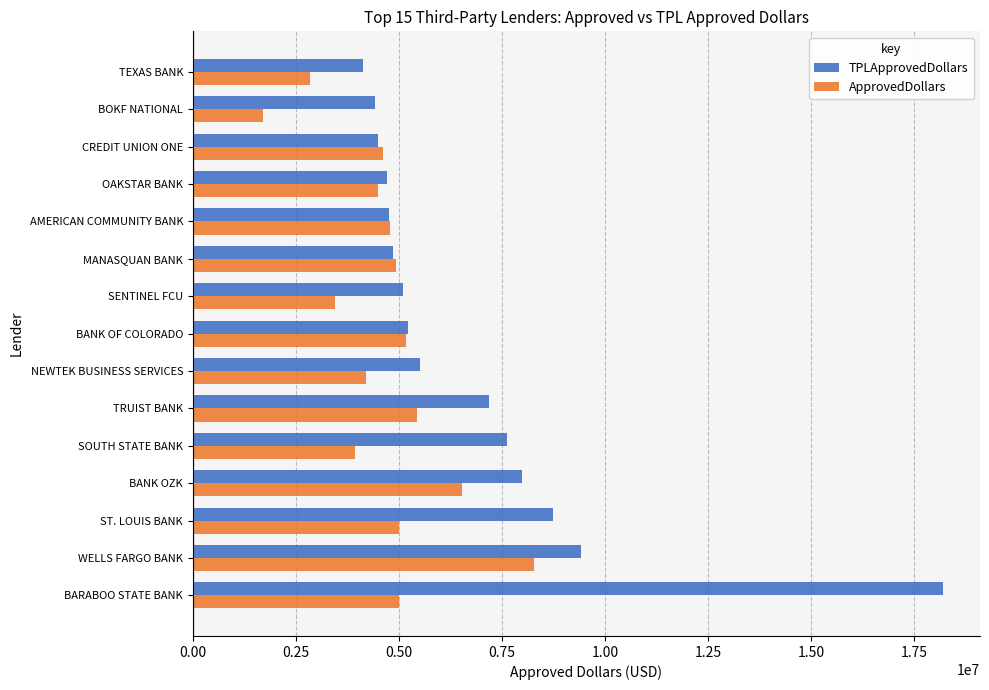

What is the difference between the second highest and second lowest values in the ApprovedDollars series?

3697000